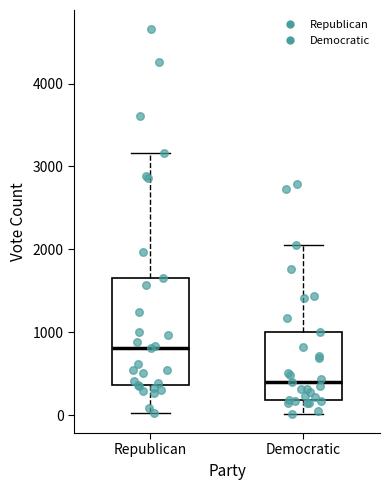

Comparing the boxes themselves (not the whiskers), which one is the tallest?

Republican